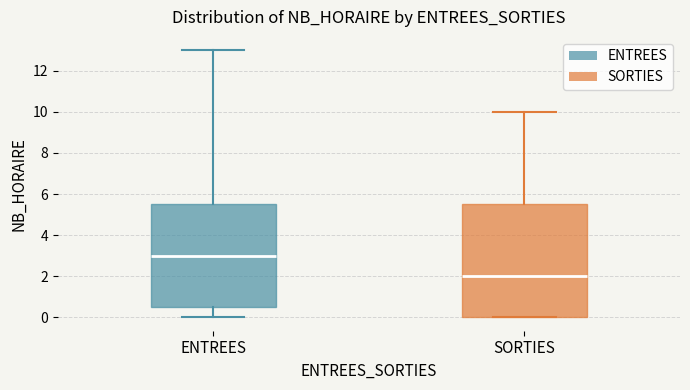

Where does the upper whisker of the box for SORTIES end on the y-axis? The values are not printed on the chart, so give them approximately, as read against the axis.

10.0